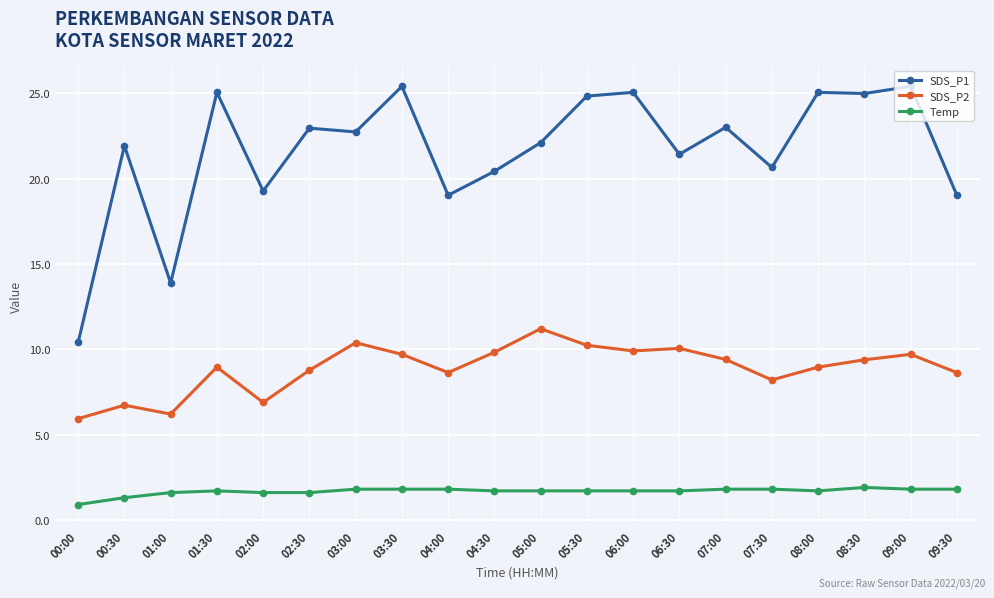

What is the maximum value shown in the chart?

25.4